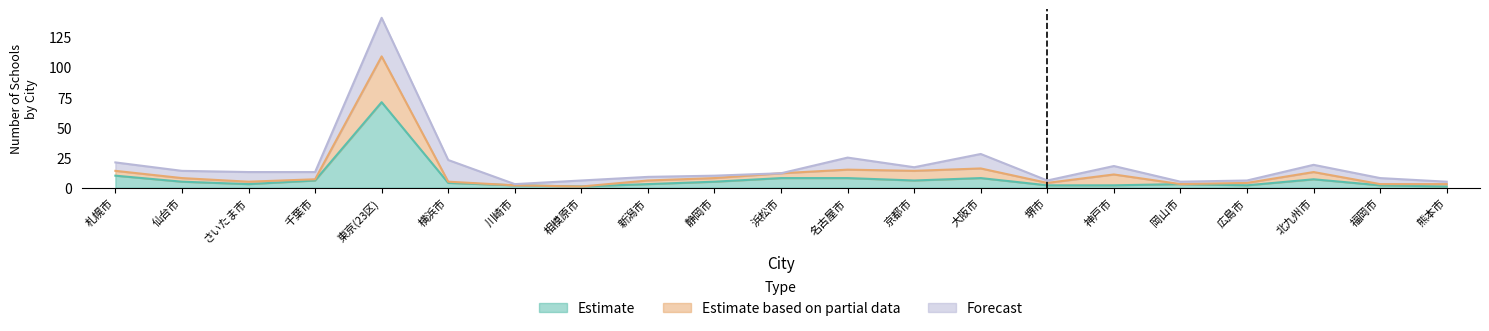

What is the label of the 8th point from the right?

大阪市